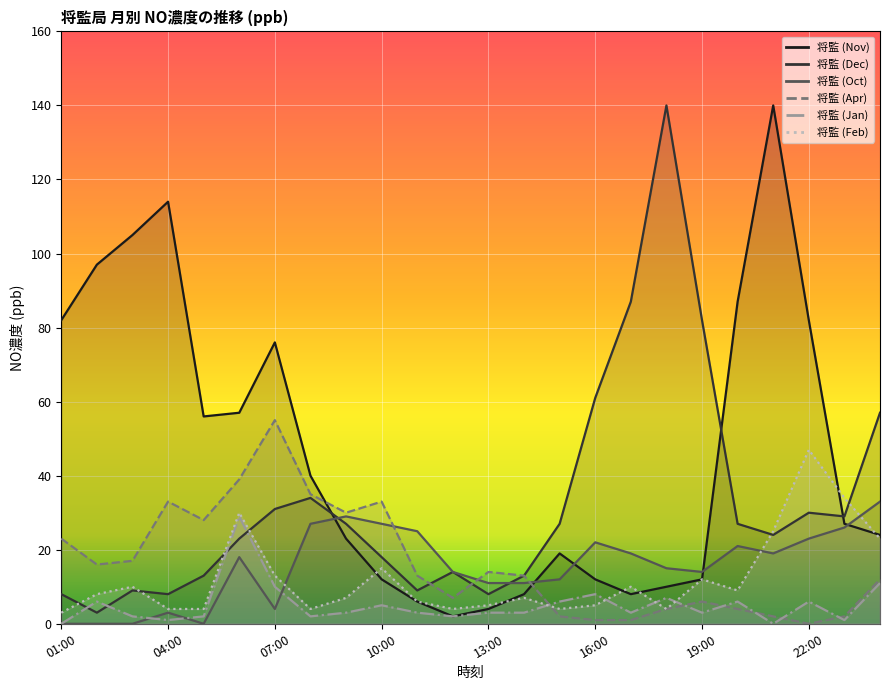

What is the average value of the 将監 (Jan) series?

5